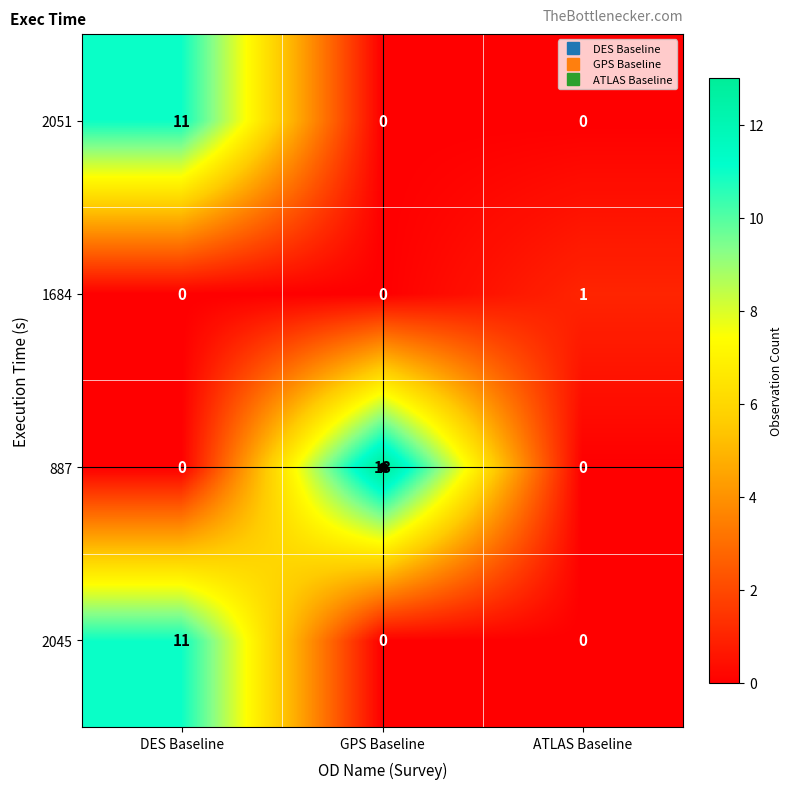

At which category is the sum across all series the highest?

DES Baseline